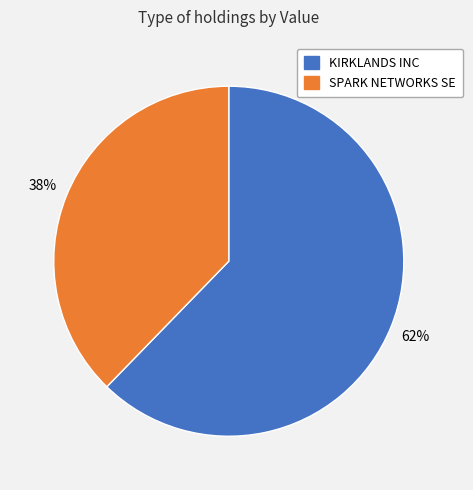

Combined, do KIRKLANDS INC and SPARK NETWORKS SE account for over 50%?

Yes